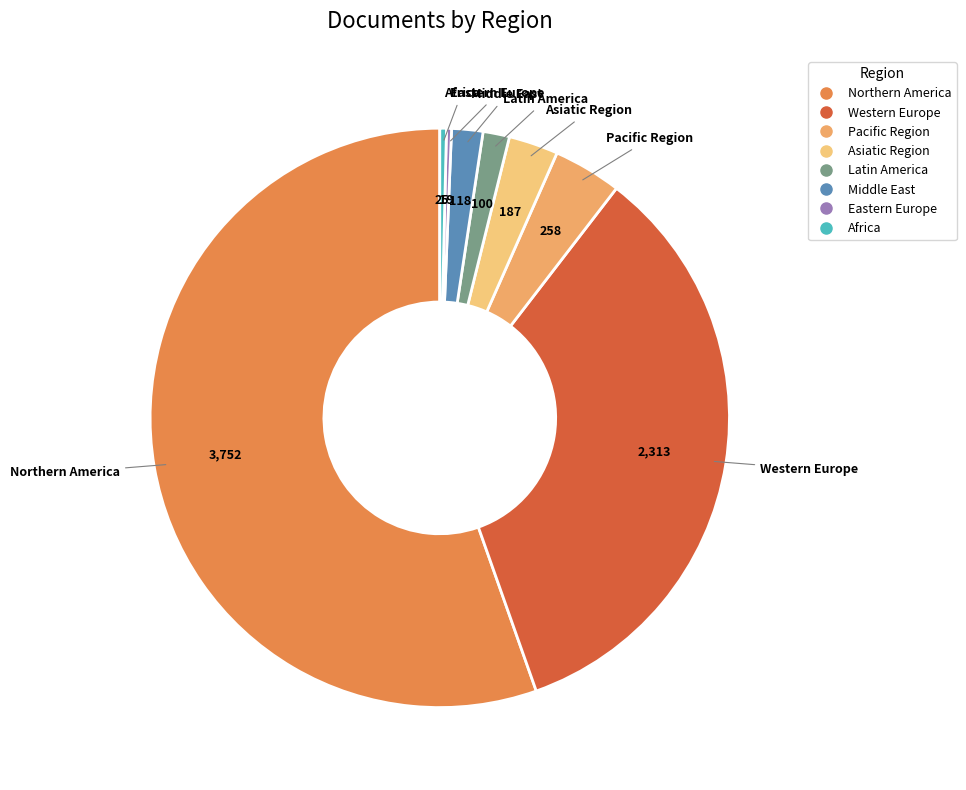

True or false: Middle East accounts for 2% of the total.

True